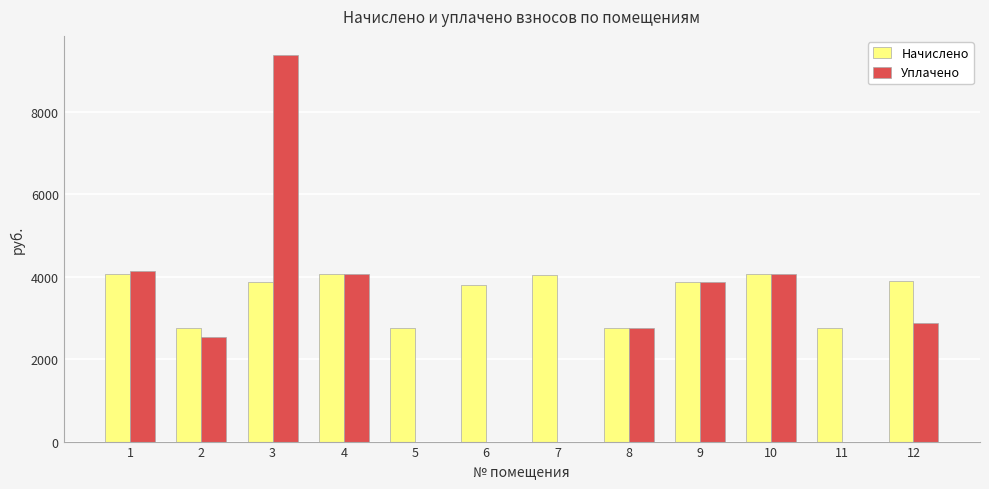

Which series has the widest spread of values?

Уплачено